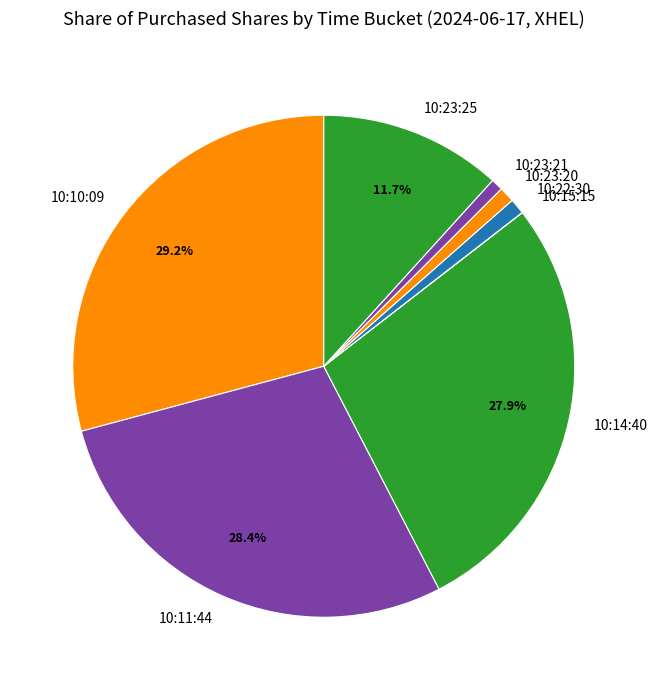

To the nearest percent, what is the difference between the largest and smallest slice percentages?

29%